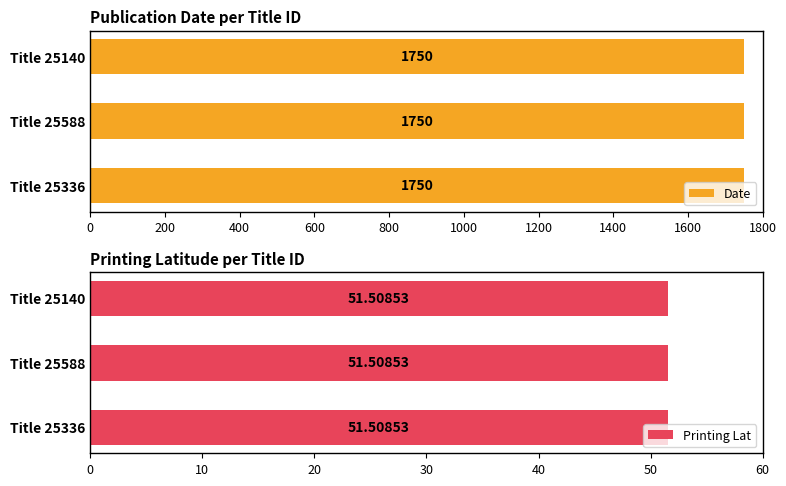

What is the average value of the Printing Lat series?

51.5